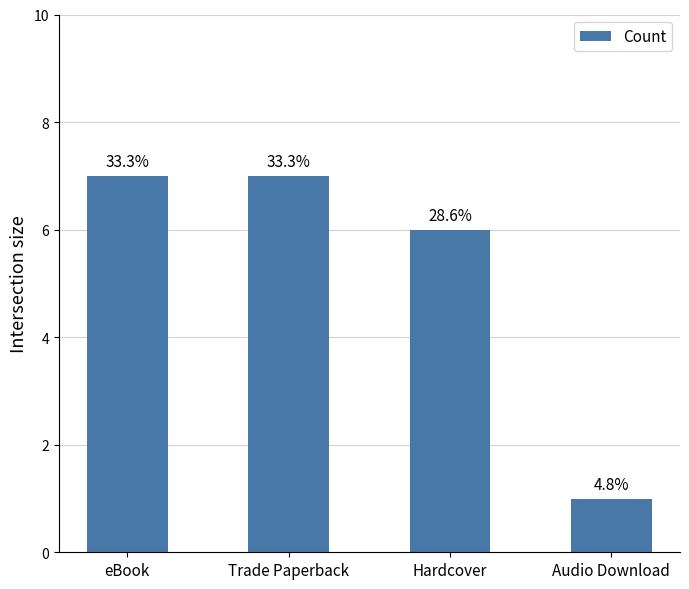

List the labels in order of value, smallest first.

Audio Download, Hardcover, eBook, Trade Paperback